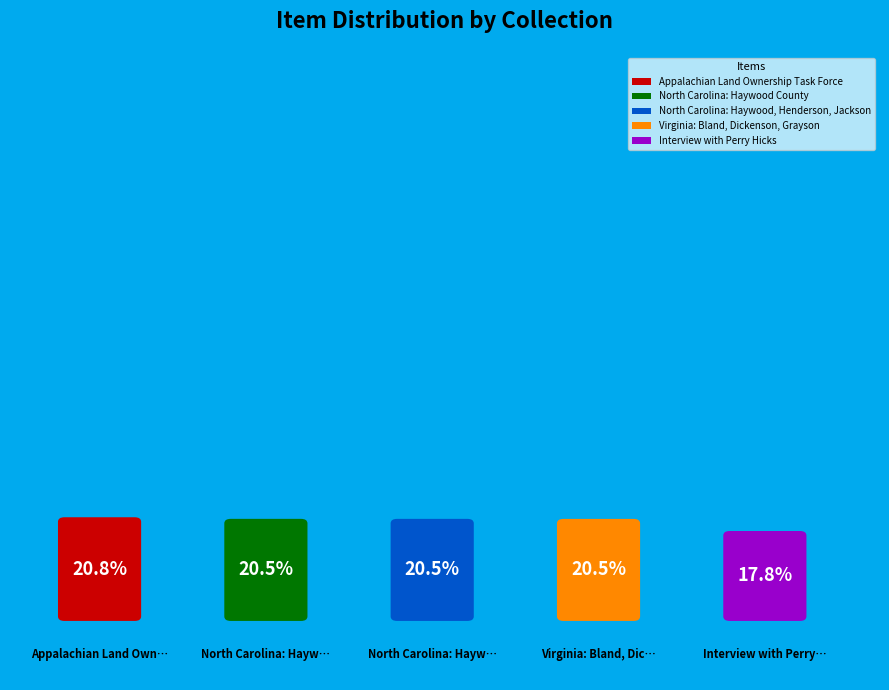

To the nearest percent, what portion does Interview with Perry Hicks represent?

18%